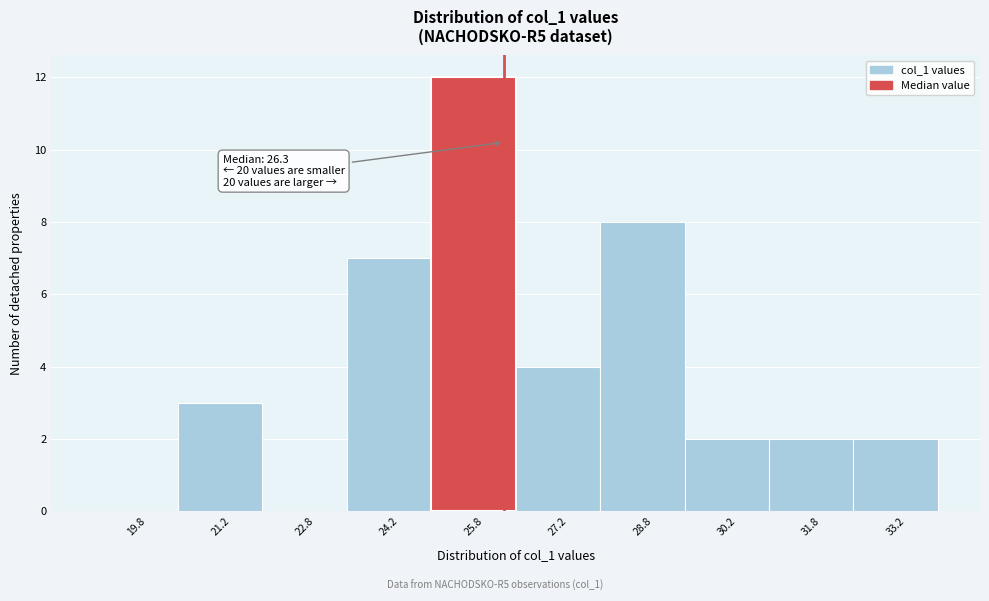

Over which range of the x-axis is the bar tallest?

25.0 to 26.5